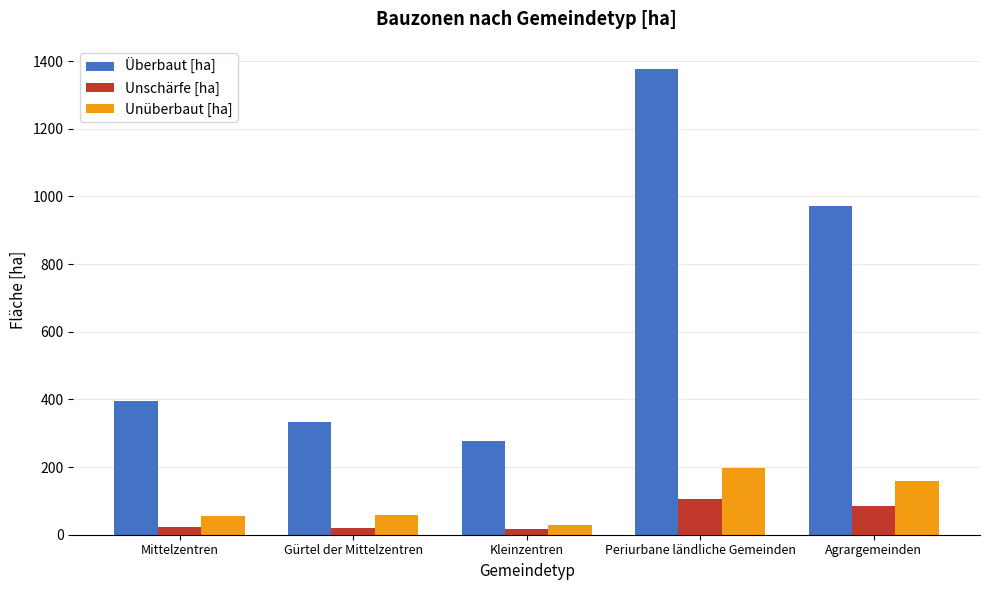

Is the value of Unüberbaut [ha] at Mittelzentren greater than the value of Unschärfe [ha] at Kleinzentren?

Yes